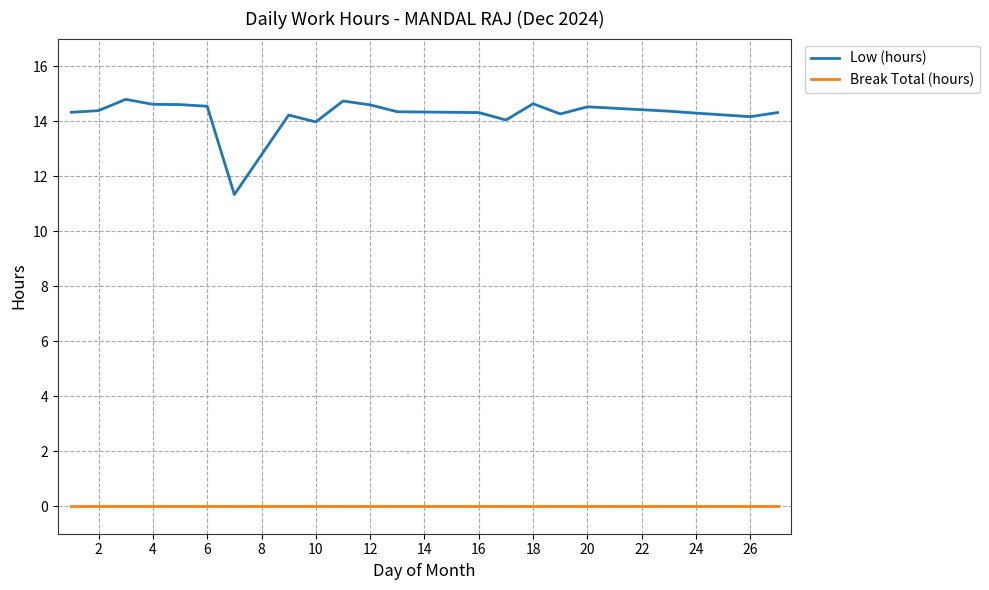

Rank the series by their average value, from highest to lowest.

Low (hours), Break Total (hours)